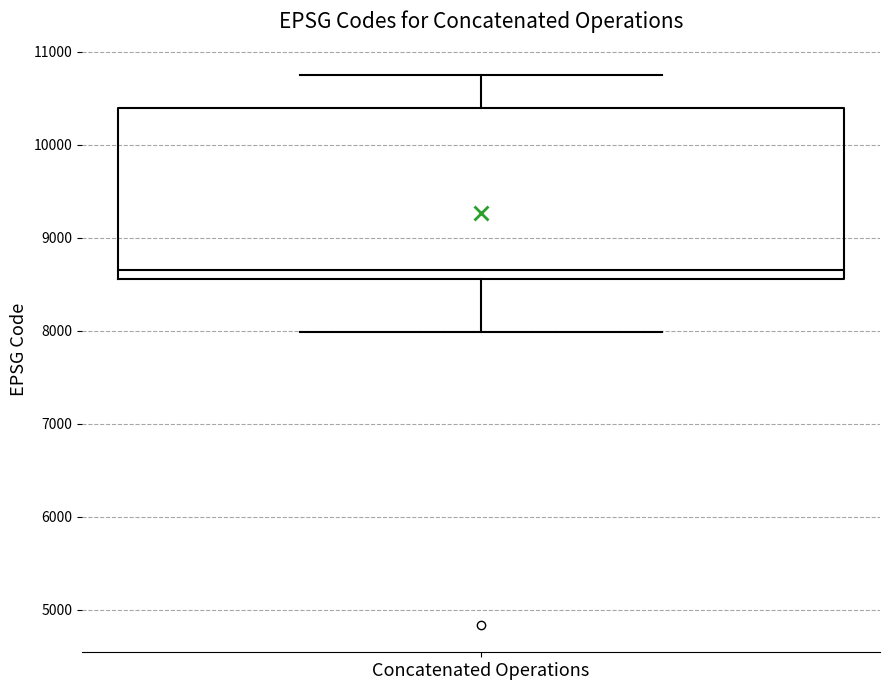

Read this box plot against the y-axis: the position of the median line, the range covered by the box, and the ends of both whiskers. The values are not printed on the chart, so give them approximately, as read against the axis.

median 8700, box 8600 to 10400, whiskers 8000 to 10800